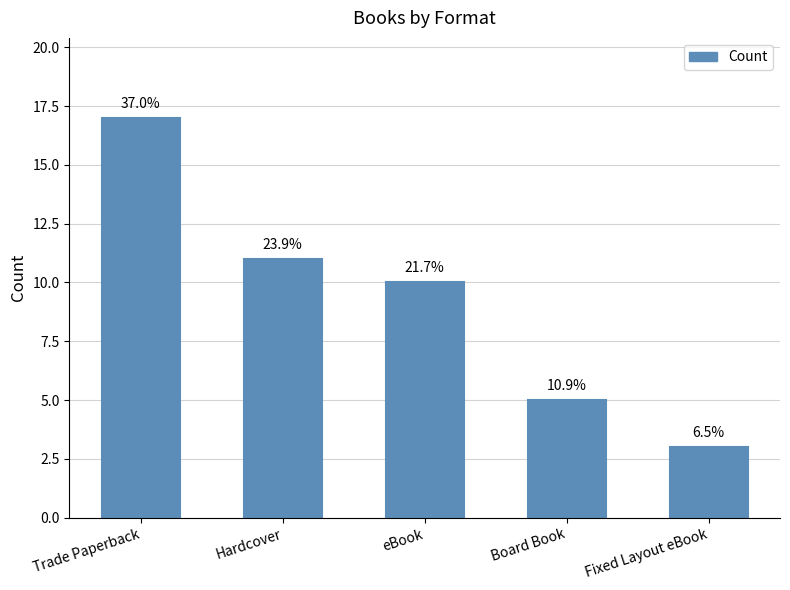

How many bars are there in total?

5